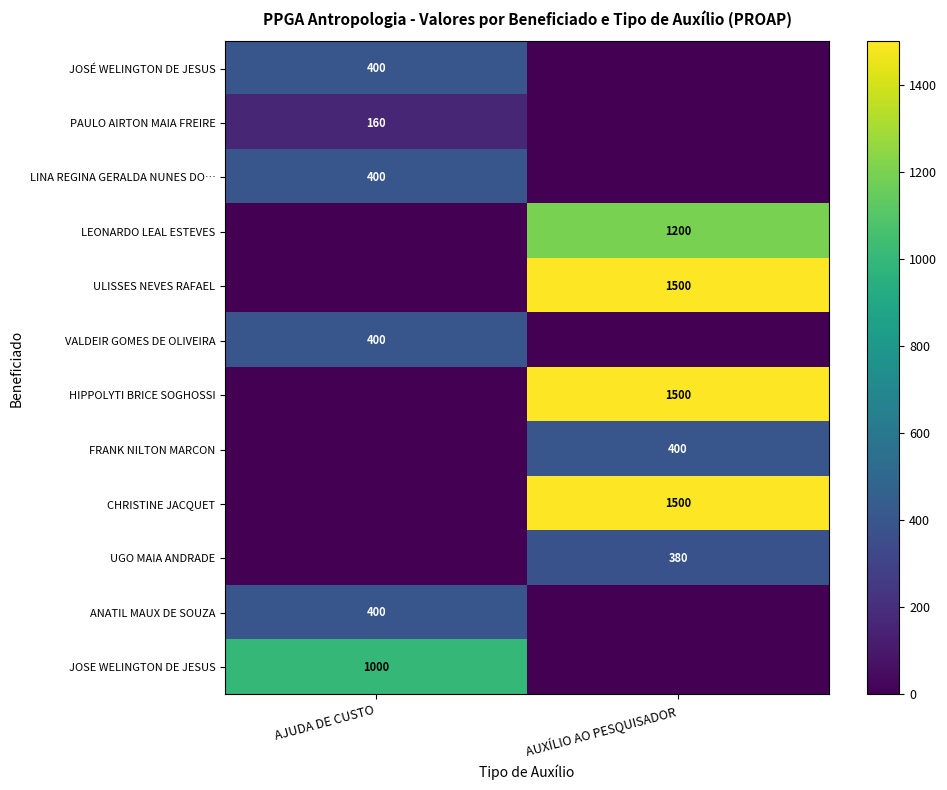

Is it true that UGO MAIA ANDRADE equals 380 at AUXÍLIO AO PESQUISADOR?

True